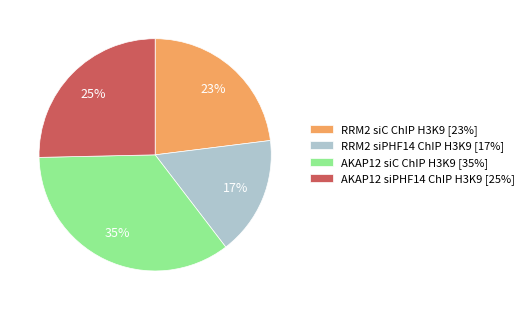

Which slice is the largest?

AKAP12 siC ChIP H3K9